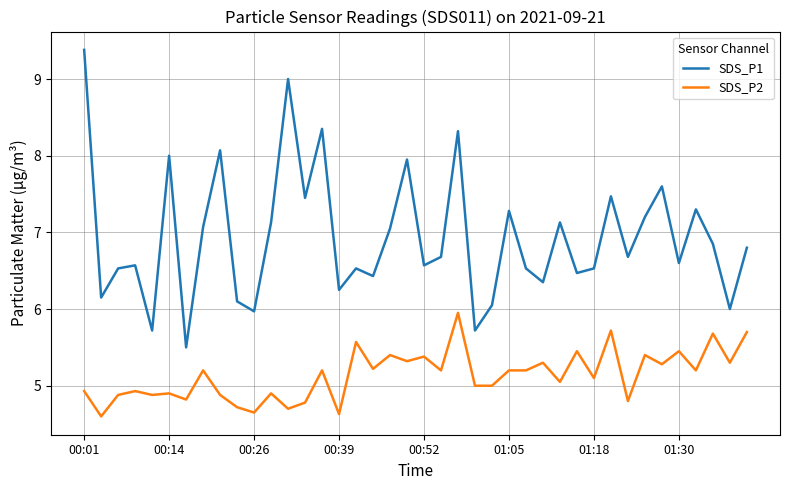

Which series has the largest total across all categories?

SDS_P1